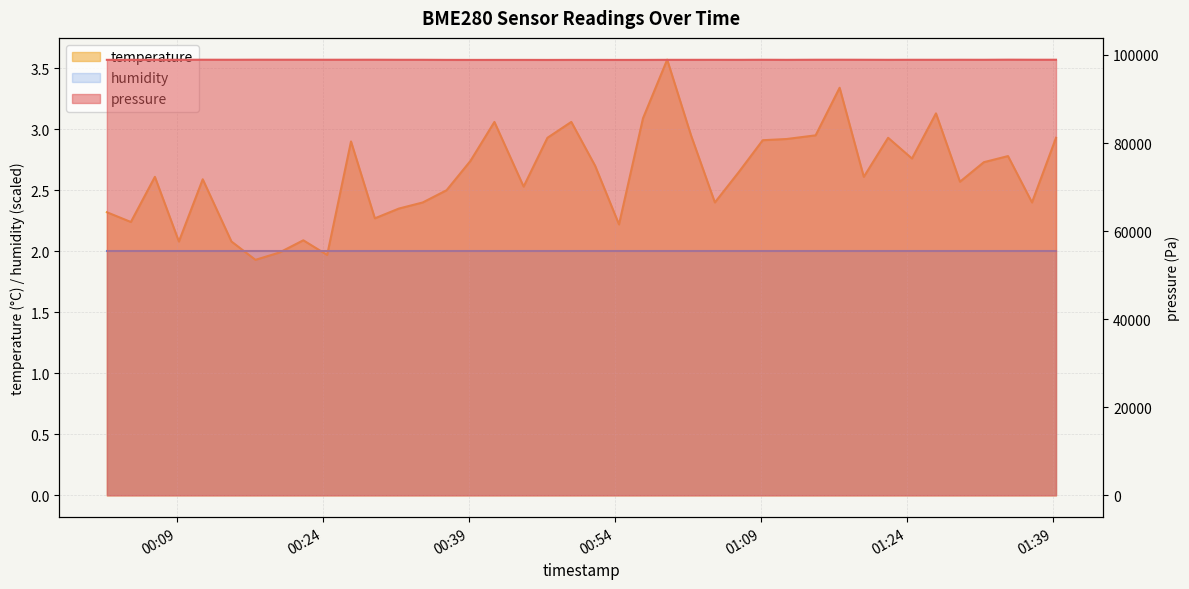

What is the difference between the maximum and minimum values in the temperature series?

1.6